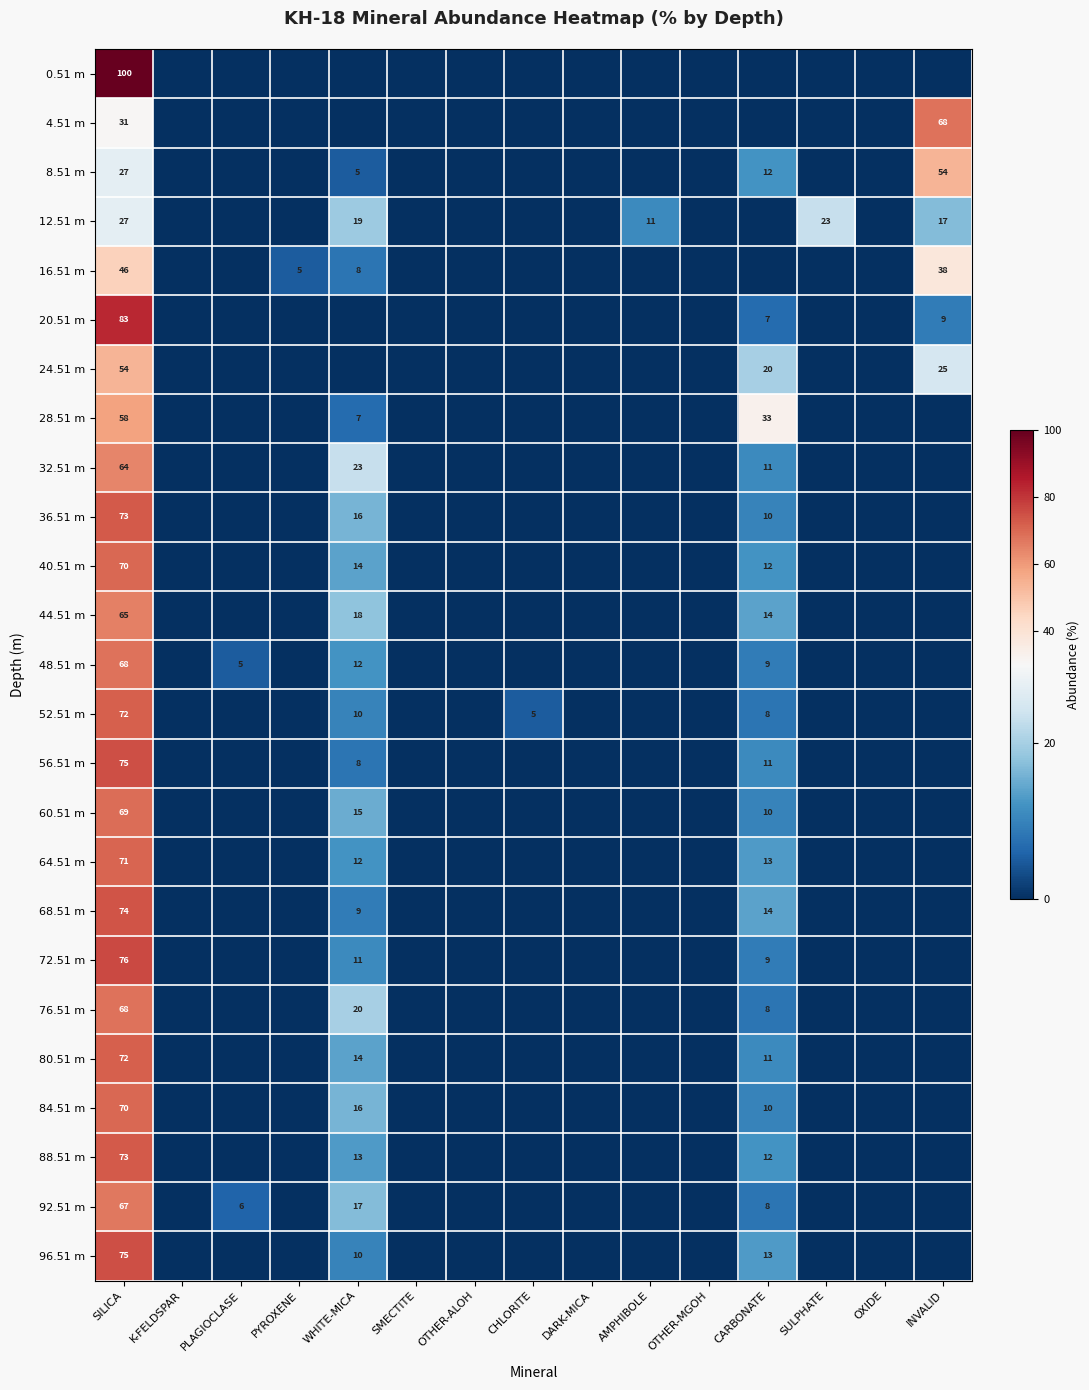

Is it true that 12.51 m equals 40 at SULPHATE?

False